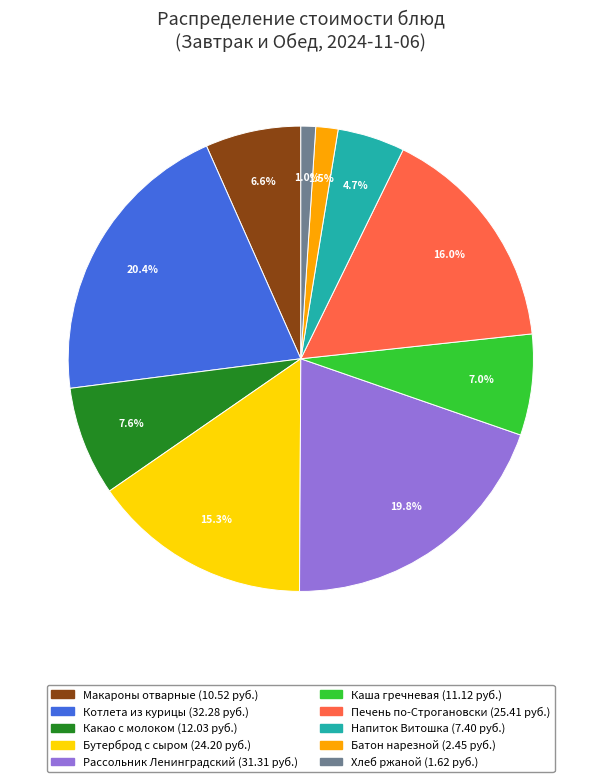

Does any single category account for the majority?

No